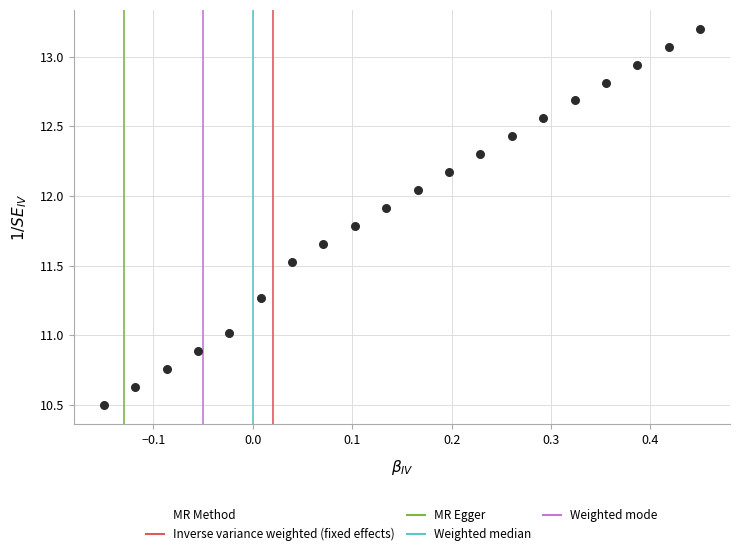

What is the range of X values (max minus min)?

0.6